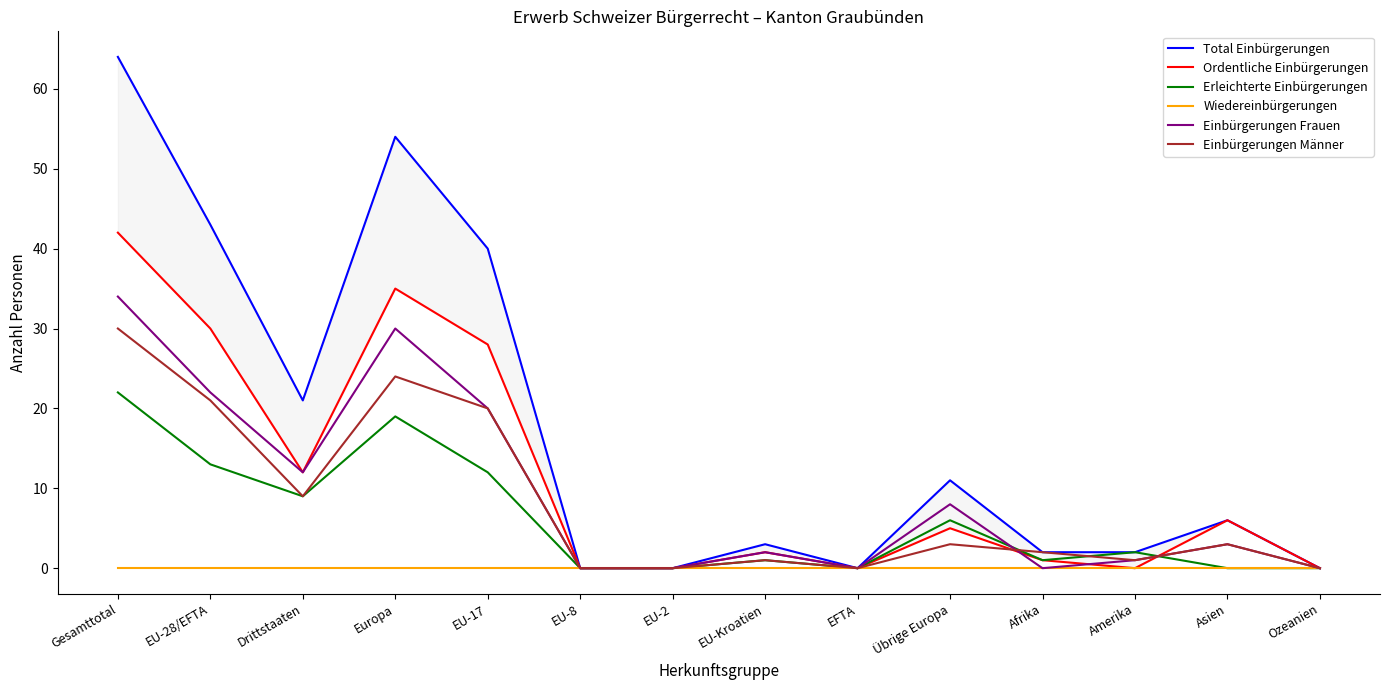

Which series ends up on top after the final intersection of Einbürgerungen Frauen and Ordentliche Einbürgerungen?

Ordentliche Einbürgerungen